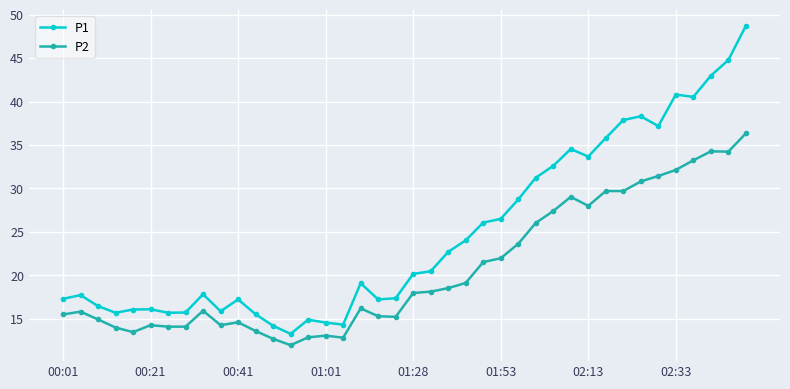

Which series has the largest range (max minus min)?

P1